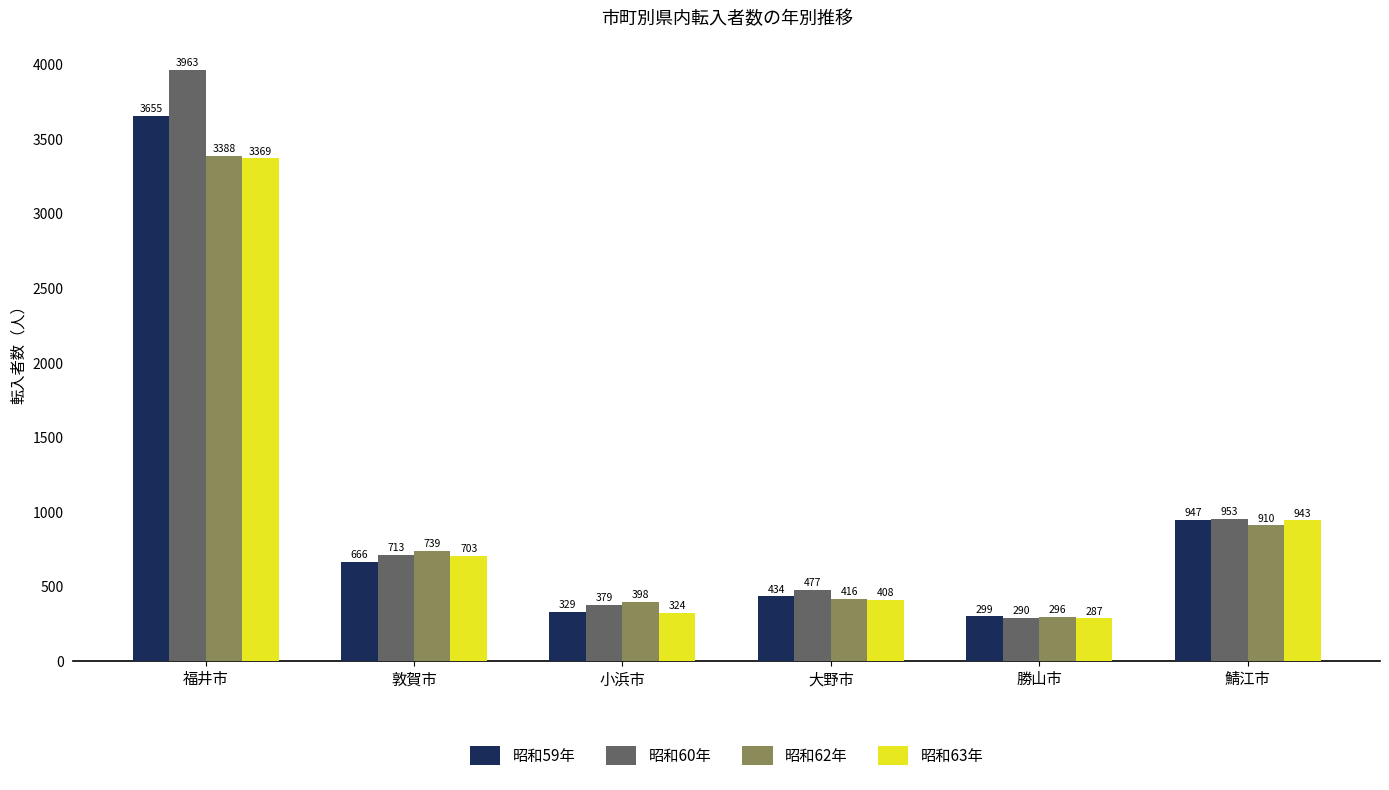

At which label is 昭和63年 closest to 1828?

鯖江市